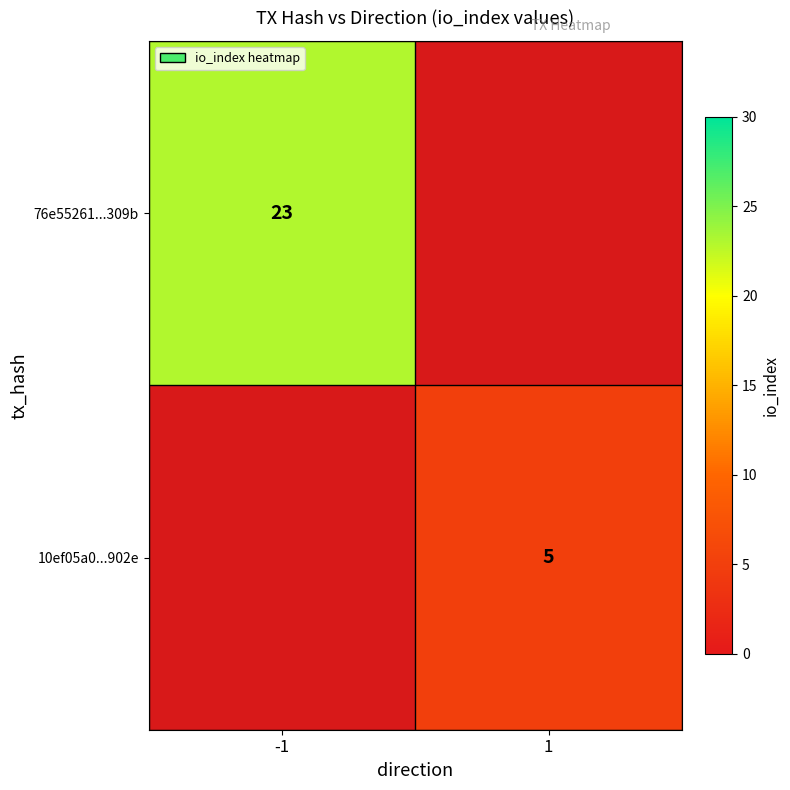

True or false: 10ef05a0...902e has a value of 3 at 1.

False